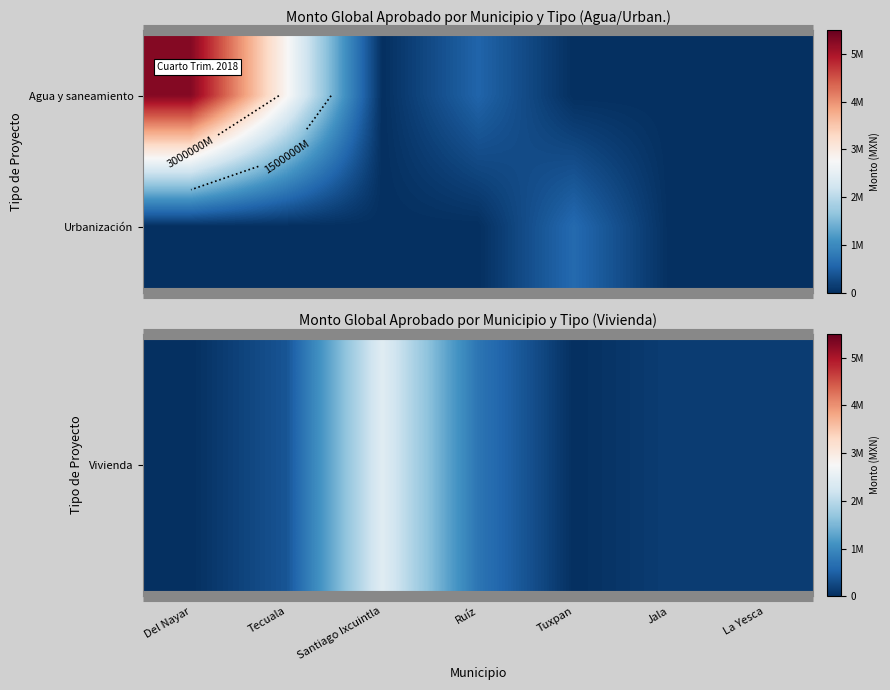

Which has a higher value, Jala or Ruíz?

Ruíz